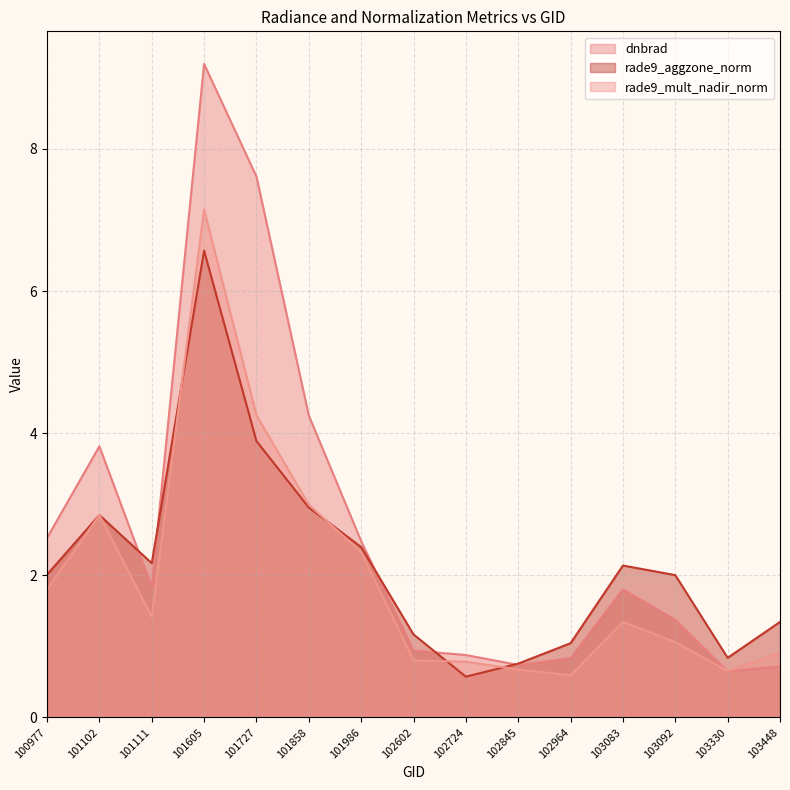

Is it true that dnbrad equals 0.7 at 101111?

False